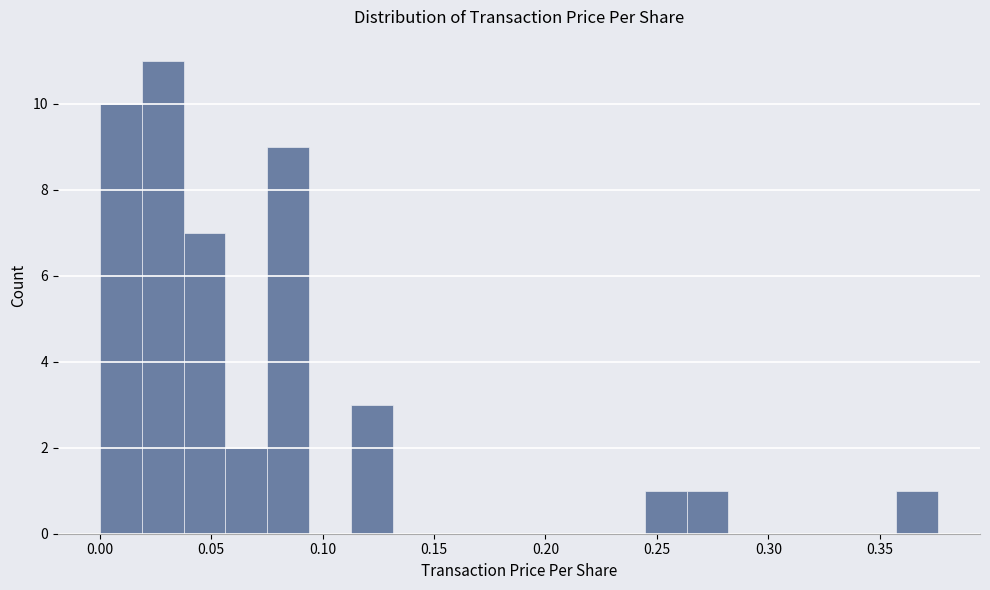

Read against the x-axis, roughly where is the centre of the tallest bar?

0.030